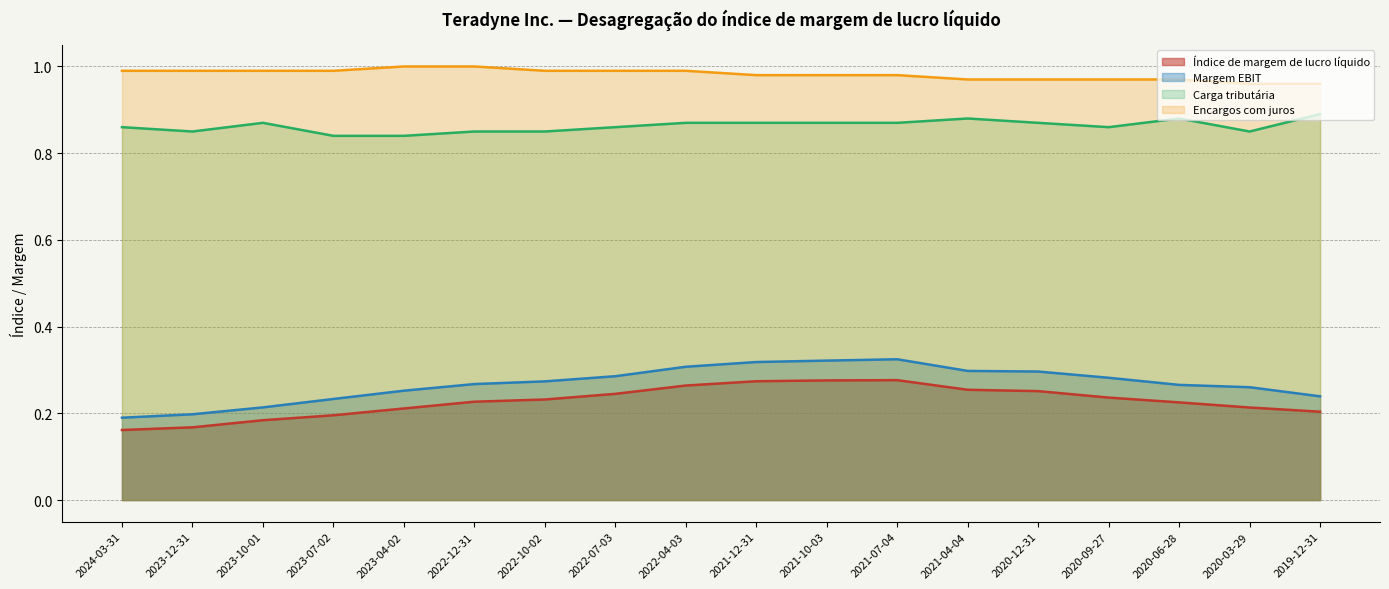

Which series has the largest range (max minus min)?

Margem EBIT